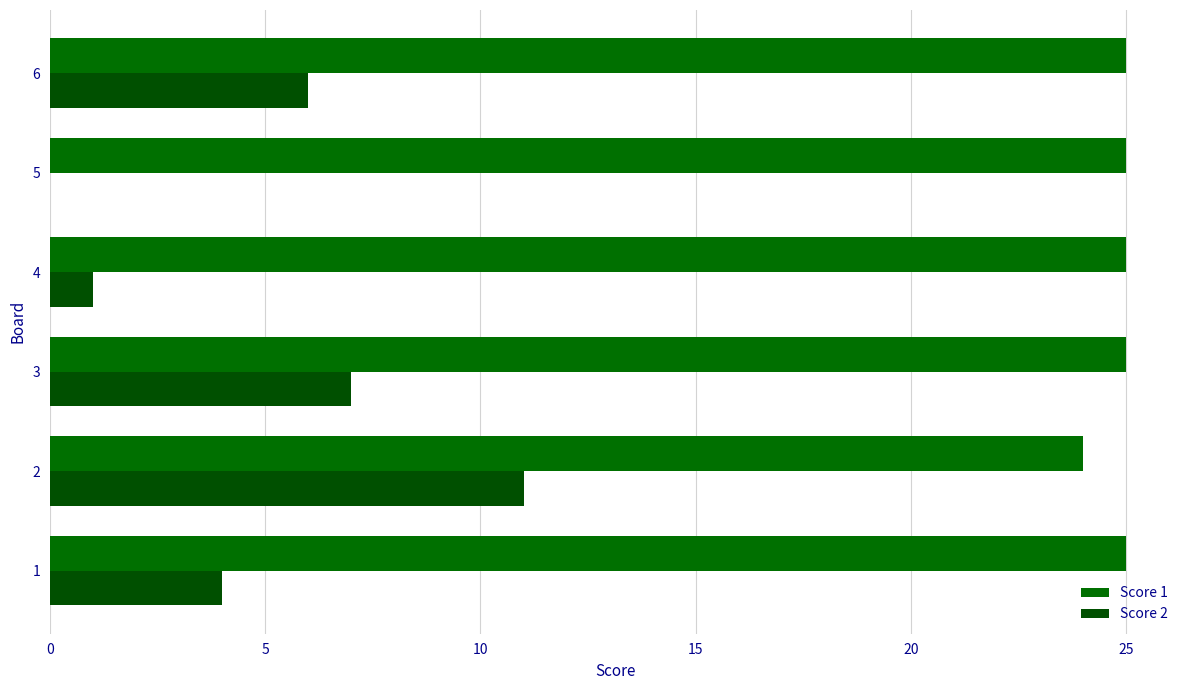

Count the number of categories in the chart.

6